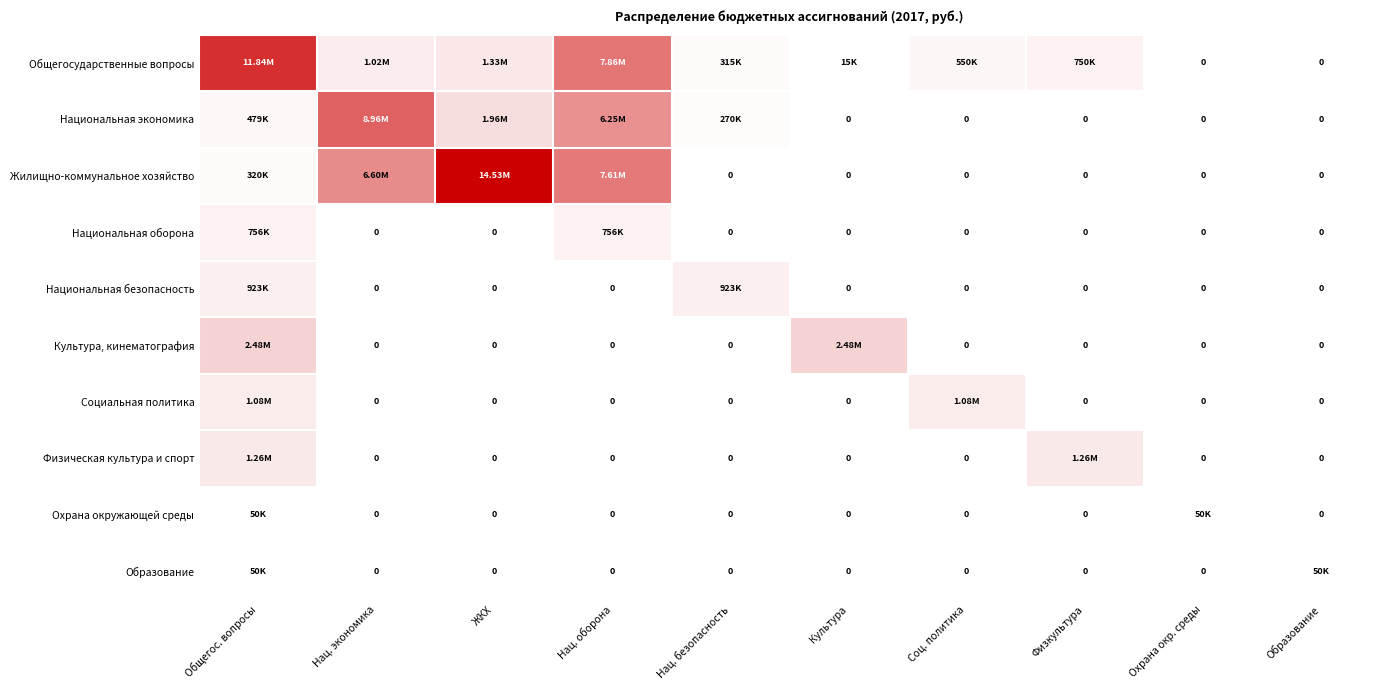

List the series in order of their peak value, lowest first.

Охрана окружающей среды, Образование, Национальная оборона, Национальная безопасность, Социальная политика, Физическая культура и спорт, Культура, кинематография, Национальная экономика, Общегосударственные вопросы, Жилищно-коммунальное хозяйство